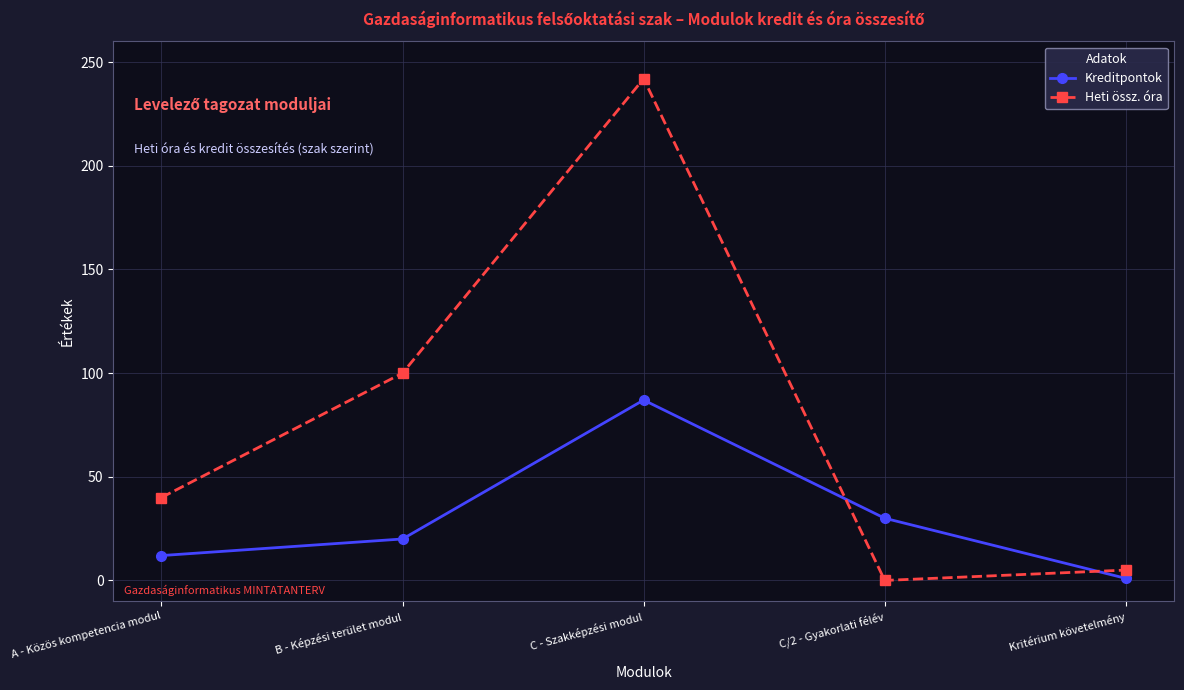

How many lines are shown in the chart?

2